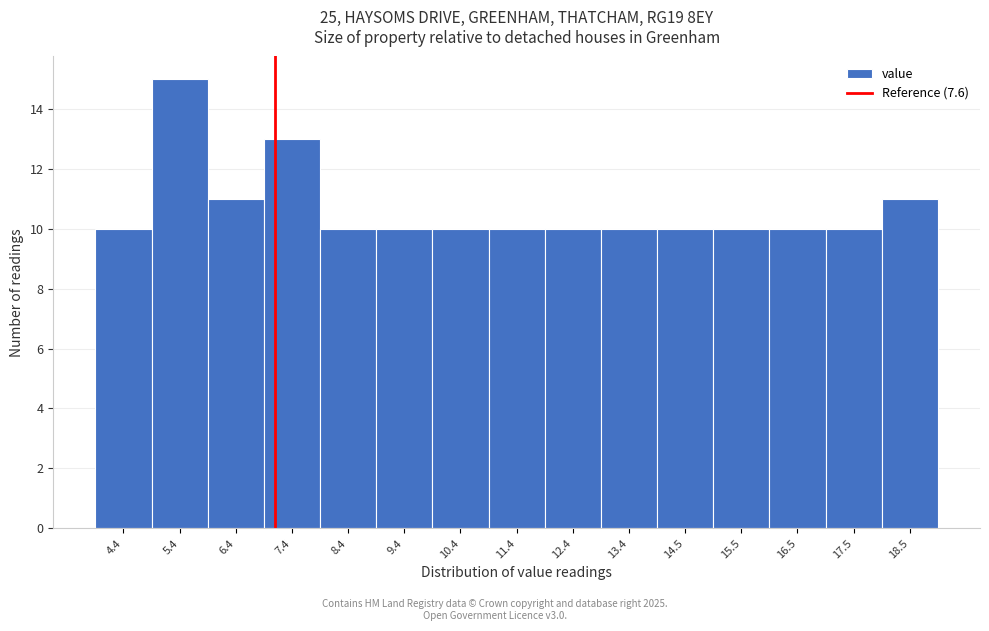

Reading right to left, transcribe all the data shown in this chart.

11	10	10	10	10	10	10	10	10	10	10	13	11	15	10